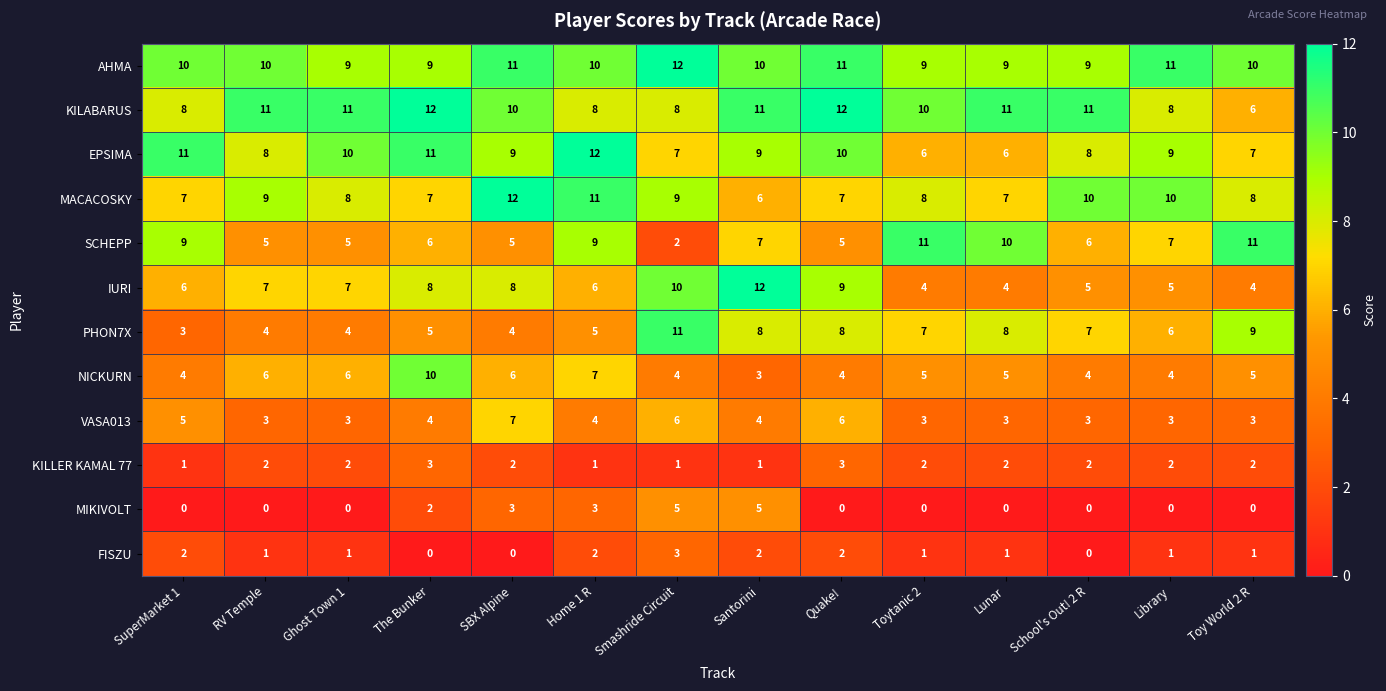

At which label does NICKURN reach its peak?

The Bunker